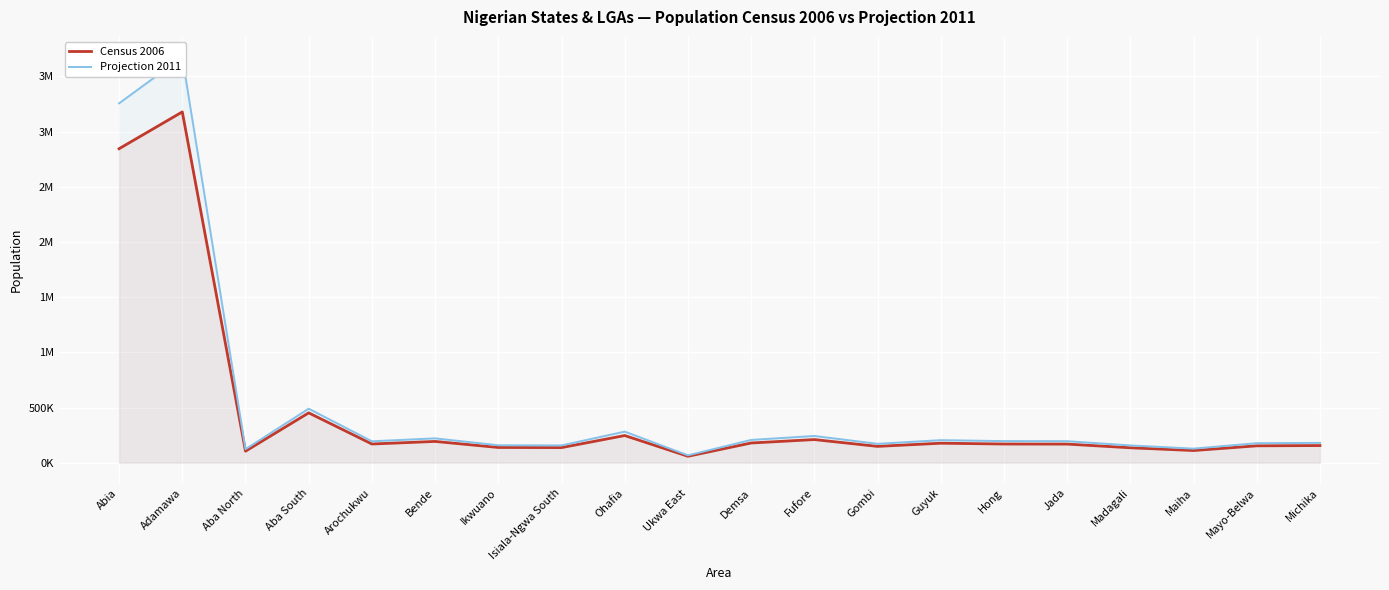

What is the spread (max minus min) of values at Arochukwu?

24481.0